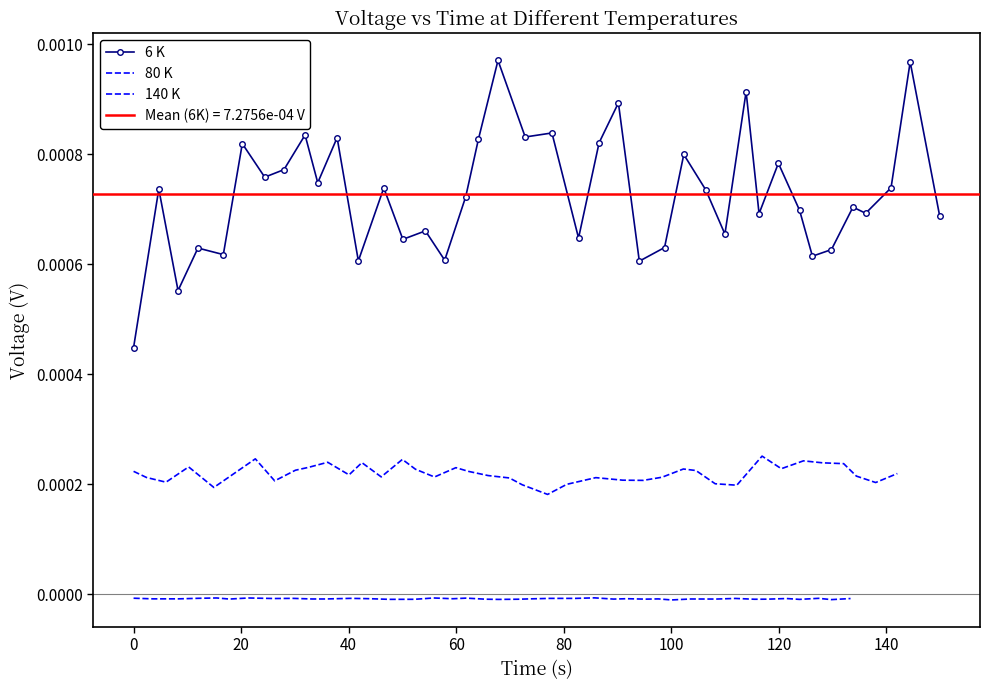

True or false: 6 K has more than 1 interior local peaks.

True